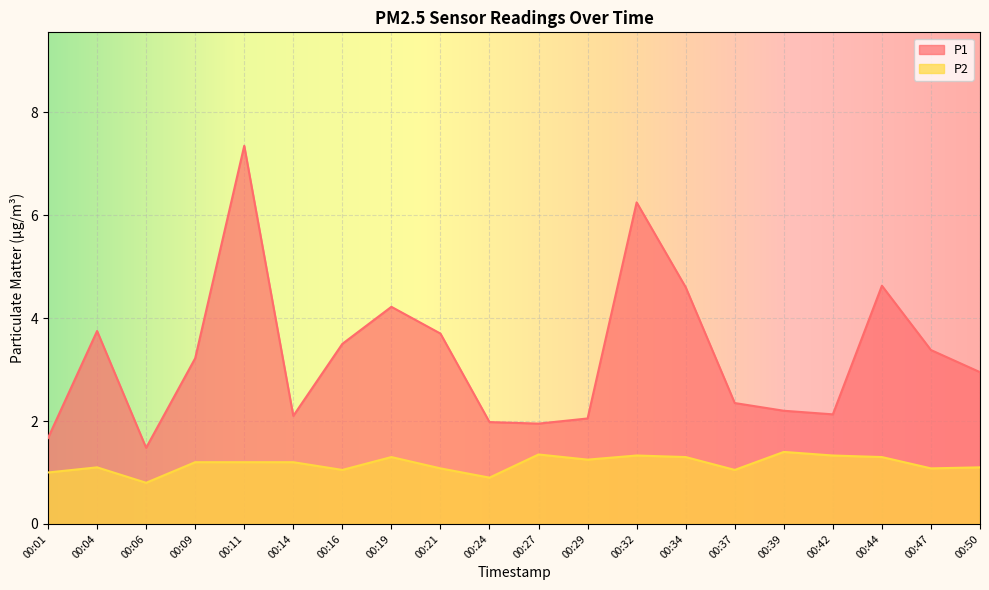

How many lines are shown in the chart?

2